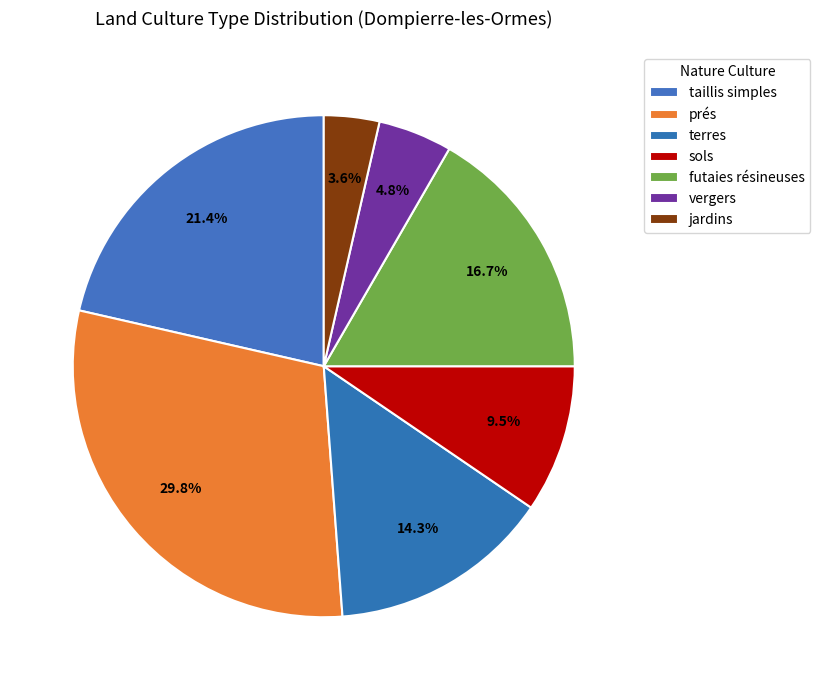

Count the number of slices in the pie.

7